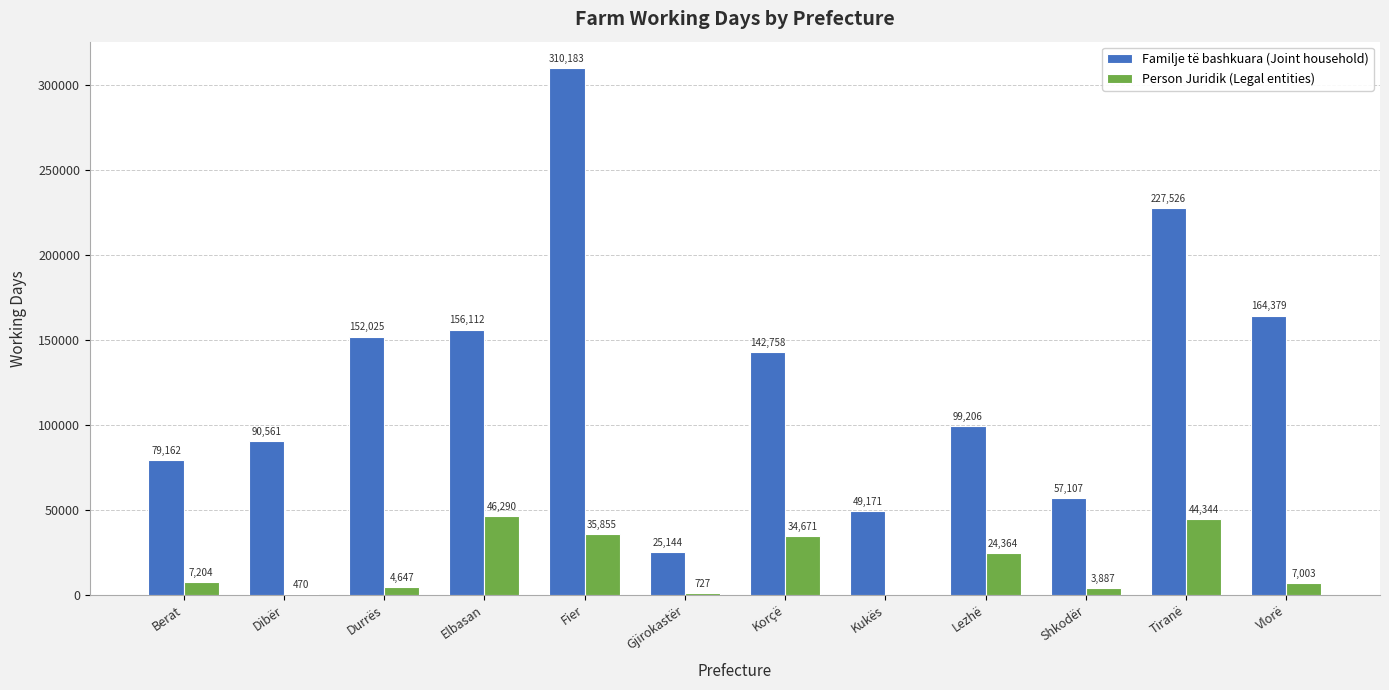

At which category does the chart reach its peak across all series?

Fier